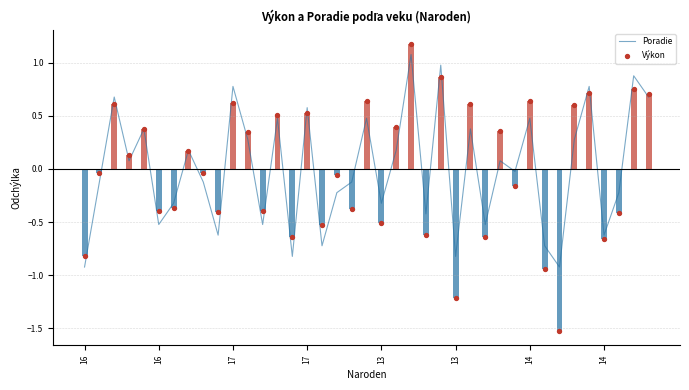

At which category is the sum across all series the highest?

22